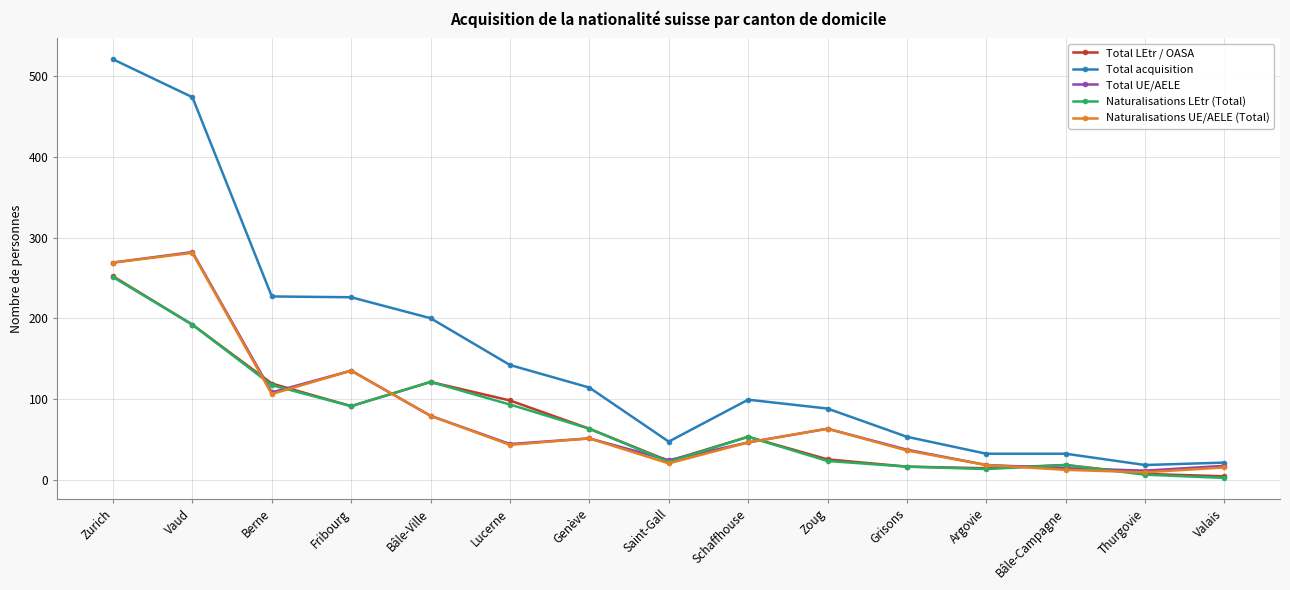

What is the approximate value of Total LEtr / OASA at Lucerne?

98